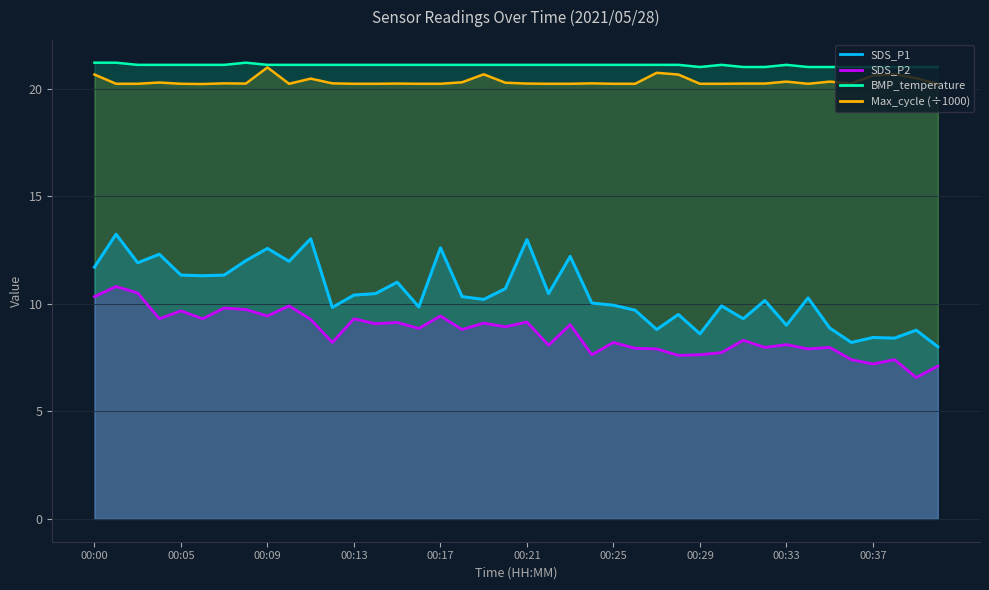

What is the value of the BMP_temperature point at the 2nd from the left?

21.2